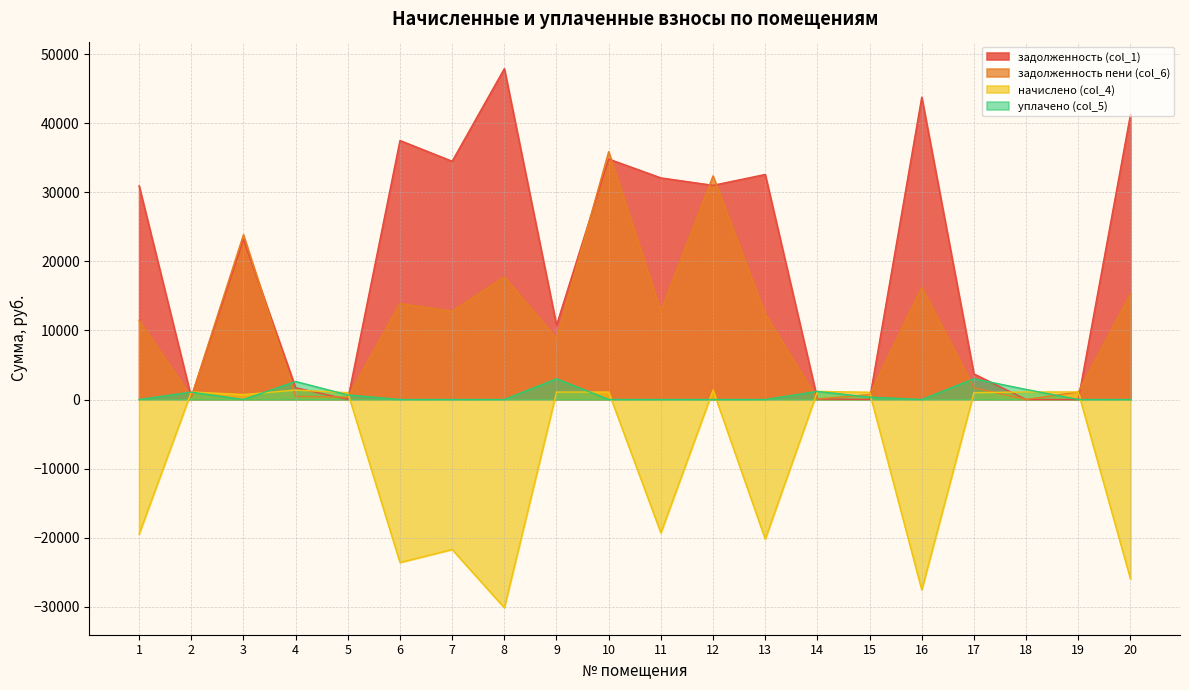

What are all the series names shown in the legend?

задолженность (col_1), задолженность пени (col_6), начислено (col_4), уплачено (col_5)